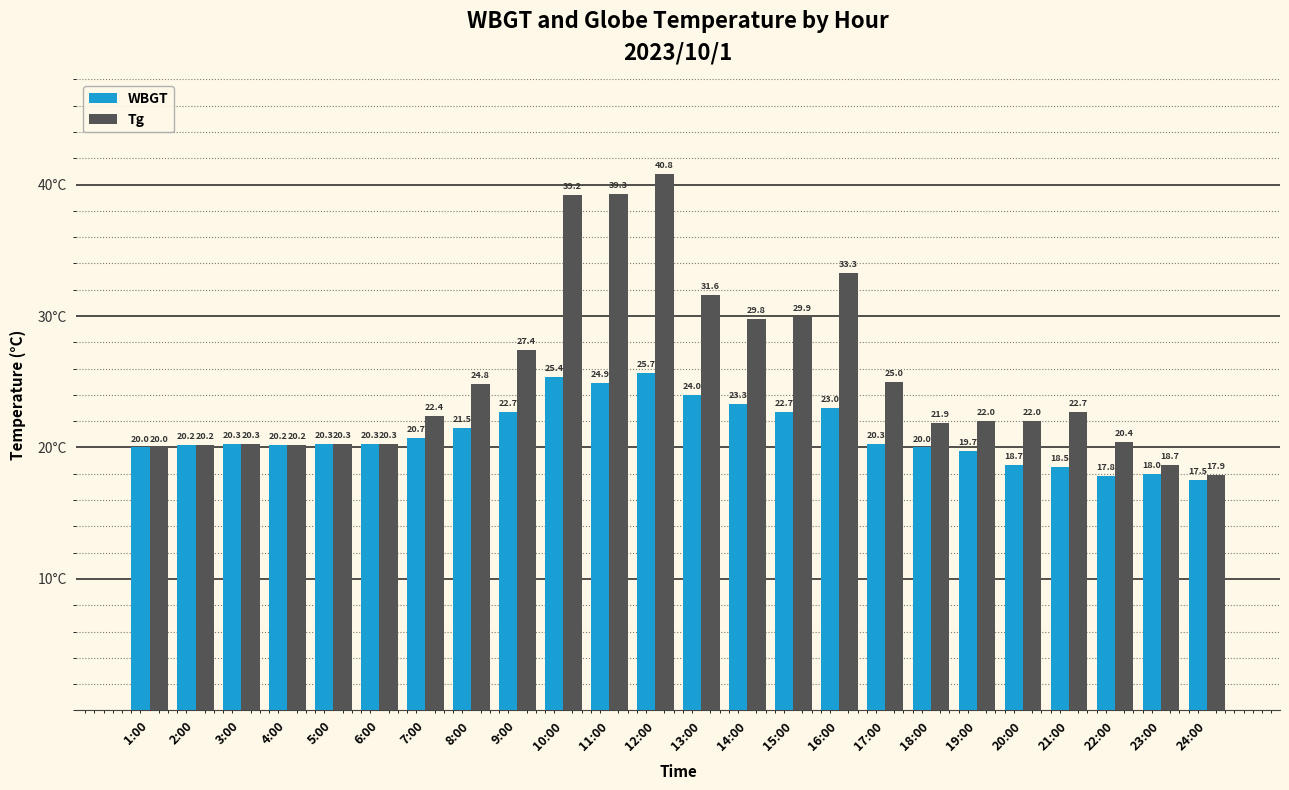

The value of WBGT at 12:00 is 41.2. True or false?

False